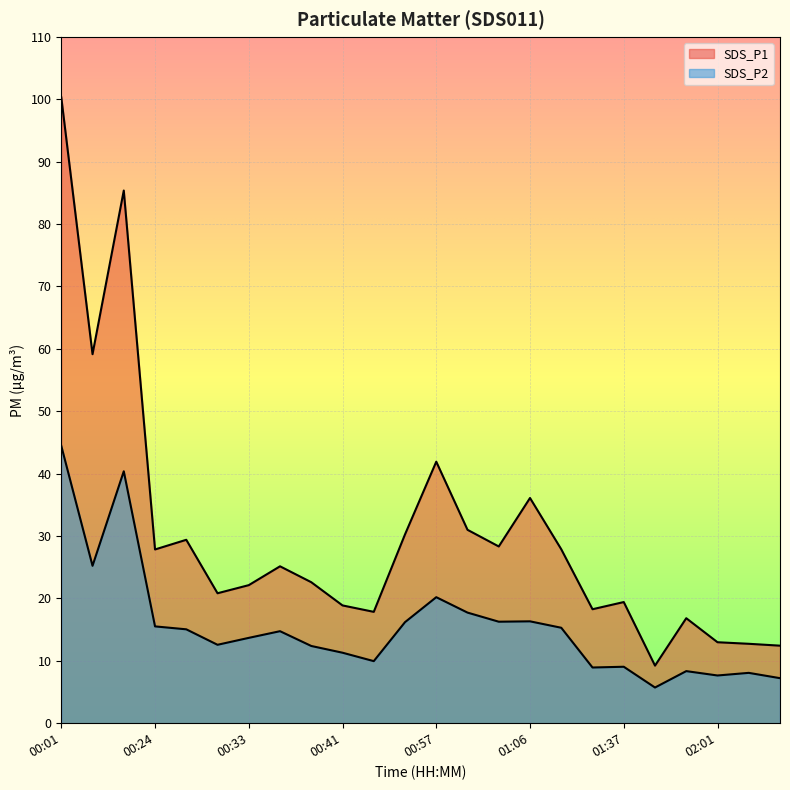

How many values in the SDS_P2 series exceed 14?

12